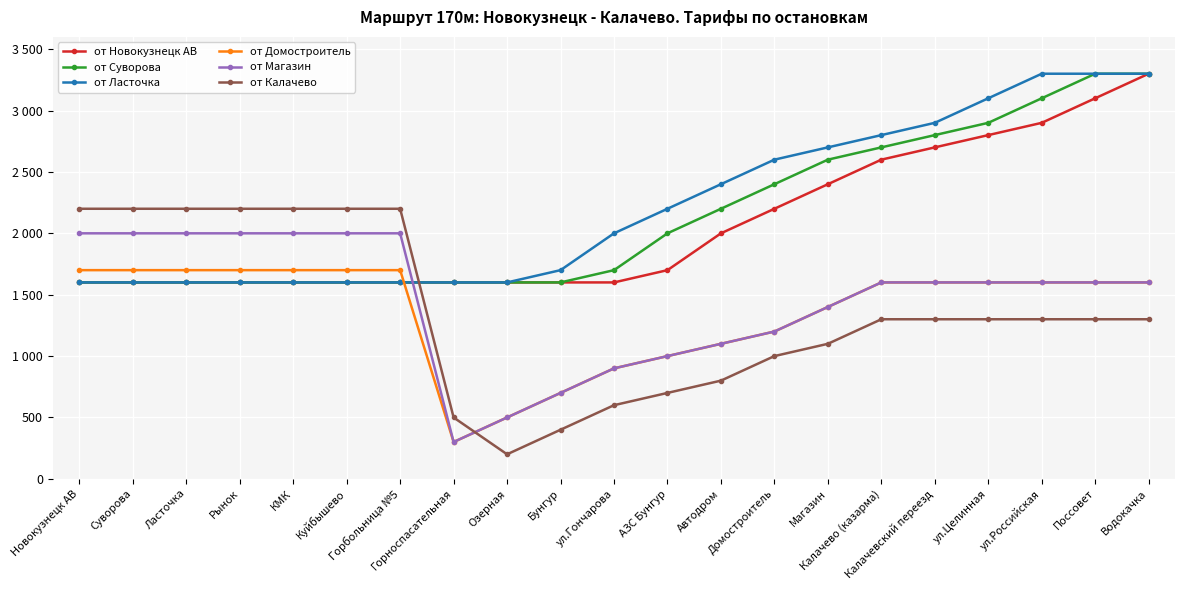

Between КМК and Водокачка, which series saw the biggest shift?

от Новокузнецк АВ